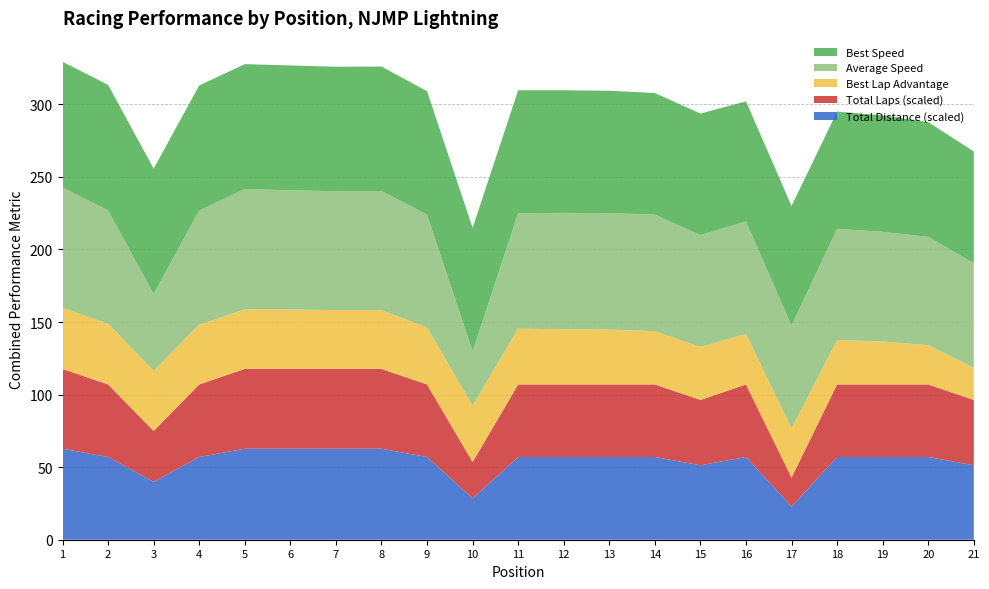

Reading left to right, list all the values displayed in this chart.

Total Laps: 11.0	10.0	7.0	10.0	11.0	11.0	11.0	11.0	10.0	5.0	10.0	10.0	10.0	10.0	9.0	10.0	4.0	10.0	10.0	10.0	9.0
Best Lap time: 79.0	79.1	79.2	79.4	79.5	79.5	79.7	79.7	80.4	80.5	80.8	81.0	81.1	81.6	81.7	82.6	83.0	84.7	85.2	86.5	88.9
Best Speed: 86.6	86.5	86.3	86.1	86.1	86.0	85.8	85.8	85.1	84.9	84.7	84.5	84.3	83.8	83.7	82.8	82.4	80.8	80.3	79.1	76.9
Average Speed: 82.9	78.2	52.9	78.7	82.9	82.1	81.9	82.1	77.7	37.5	79.6	80.2	80.3	80.3	77.1	77.5	70.9	76.6	75.6	74.6	72.2
Total Distance: 20.9	19.0	13.3	19.0	20.9	20.9	20.9	20.9	19.0	9.5	19.0	19.0	19.0	19.0	17.1	19.0	7.6	19.0	19.0	19.0	17.1